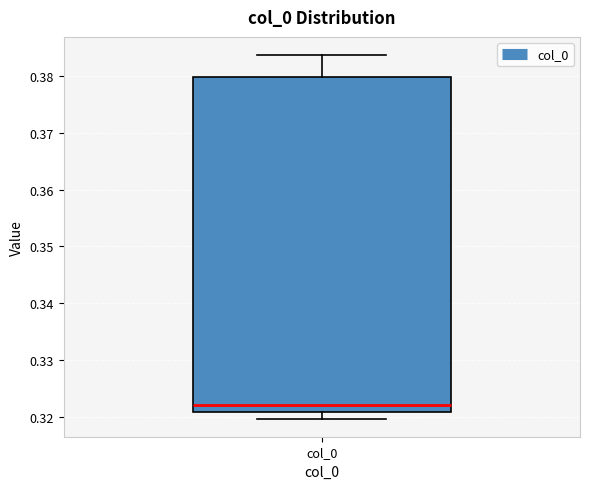

Transcribe this box plot: give where the median line is, the range the box spans, and where the two whiskers end, as read against the y-axis. The values are not printed on the chart, so give them approximately, as read against the axis.

median 0.322, box 0.321 to 0.380, whiskers 0.320 to 0.384